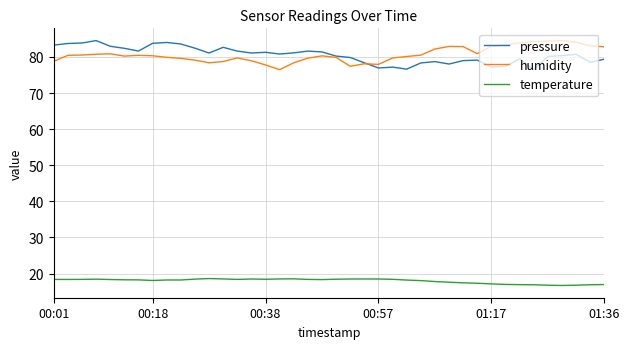

After their last crossing, which series has the higher values: pressure or humidity?

humidity